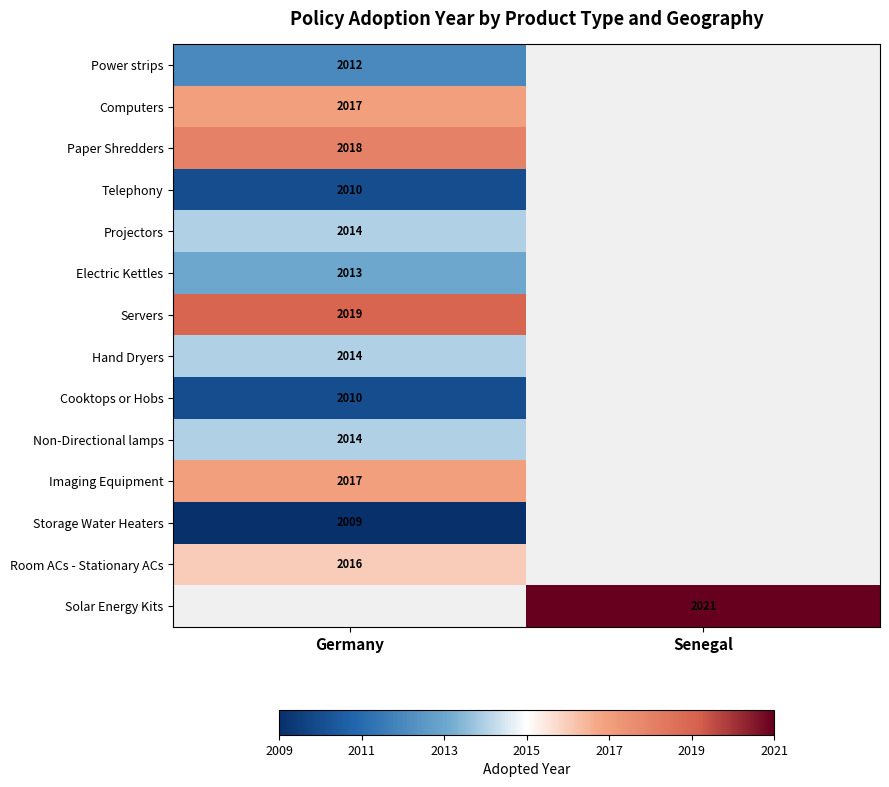

Is it true that Power strips equals 1069 at Germany?

False